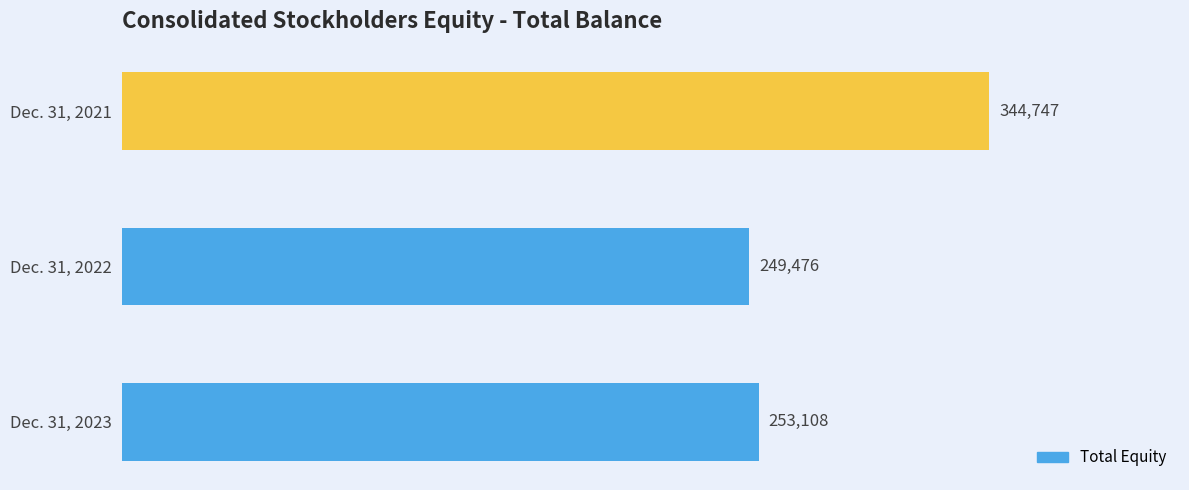

What is the value of the 3rd bar from the top?

253108